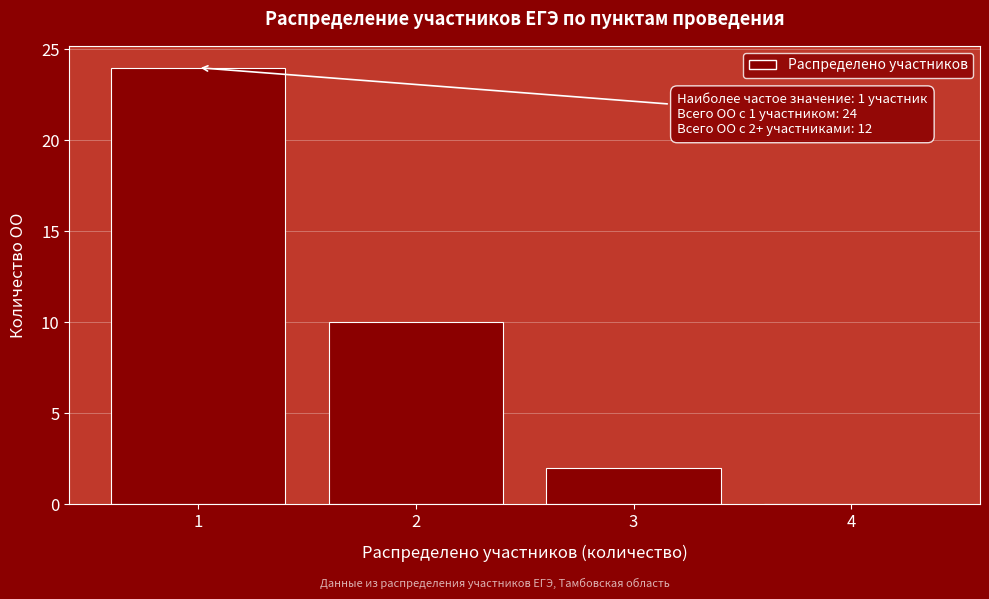

Reading left to right, list all the values displayed in this chart.

1=24	2=10	3=2	4=0